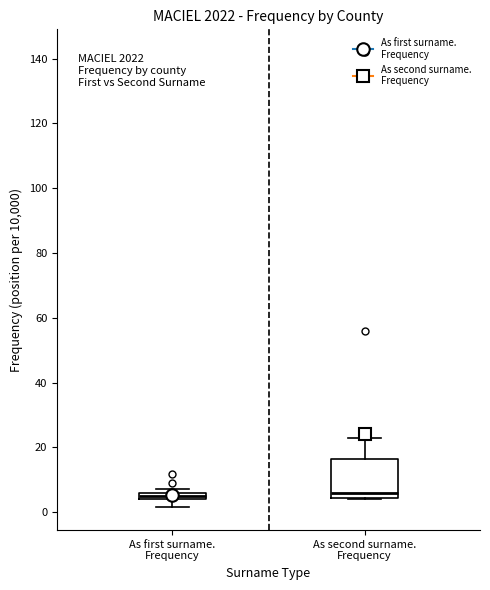

Which box is the tallest, from its lower edge to its upper edge?

As second surname. Frequency